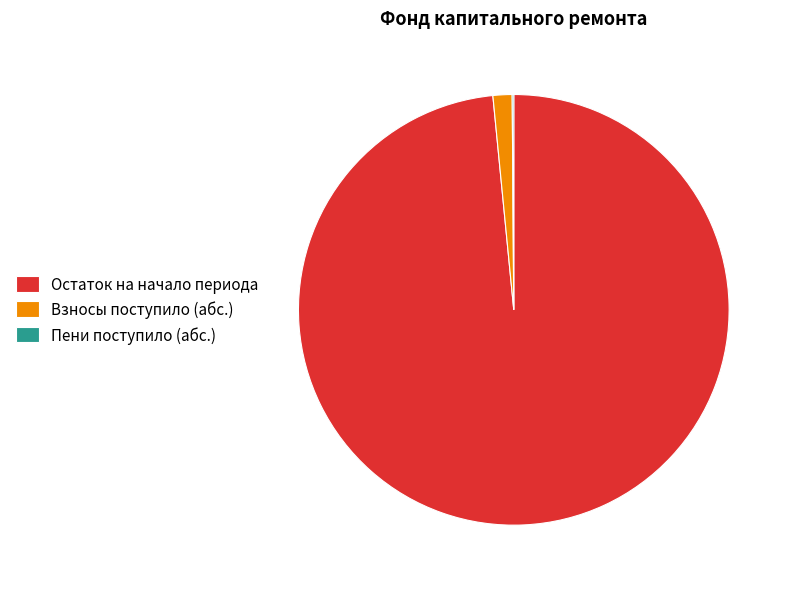

Which slice represents more than half of the pie?

Остаток на начало периода